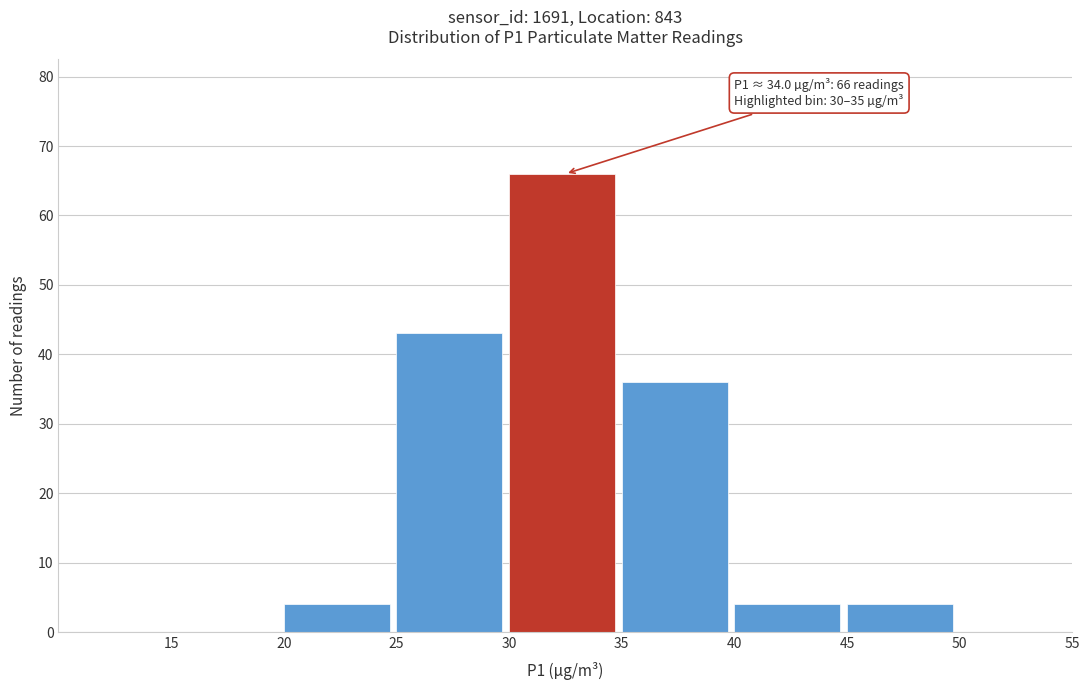

Which range on the x-axis has the tallest bar?

30 to 35